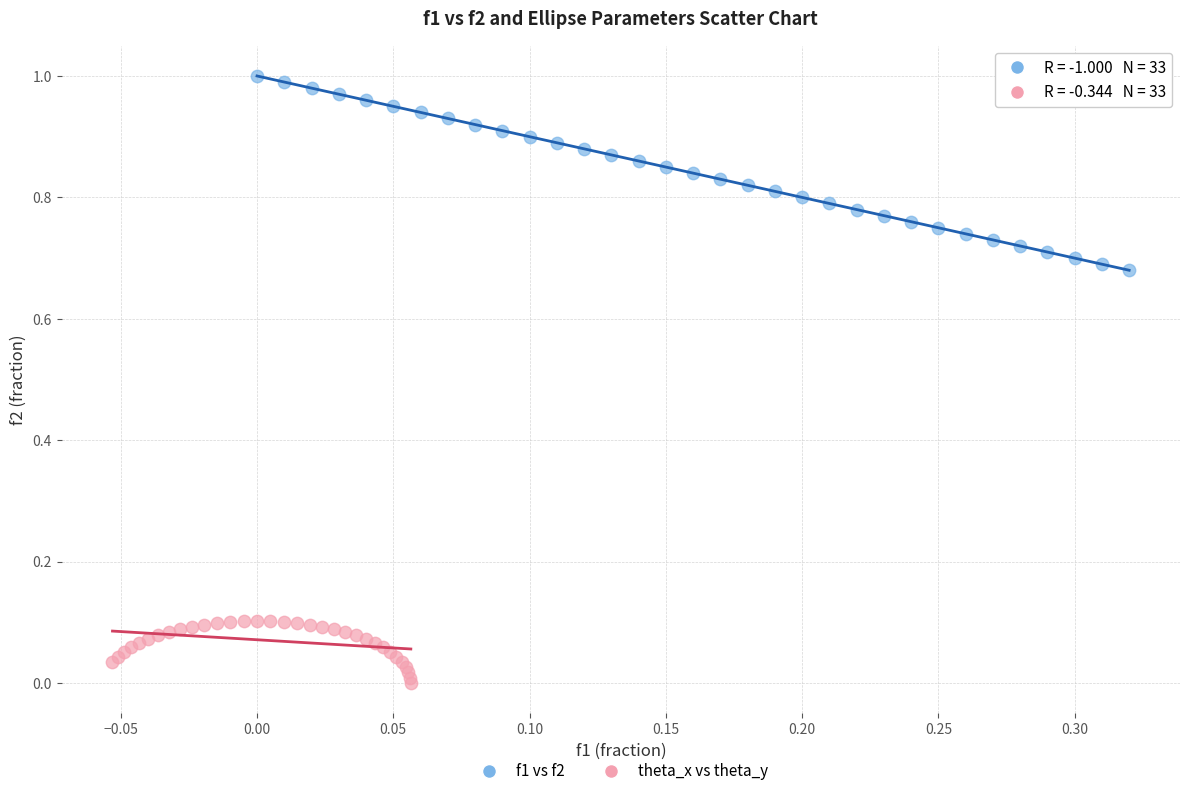

What are all the series names shown in the legend?

f1 vs f2, theta_x vs theta_y